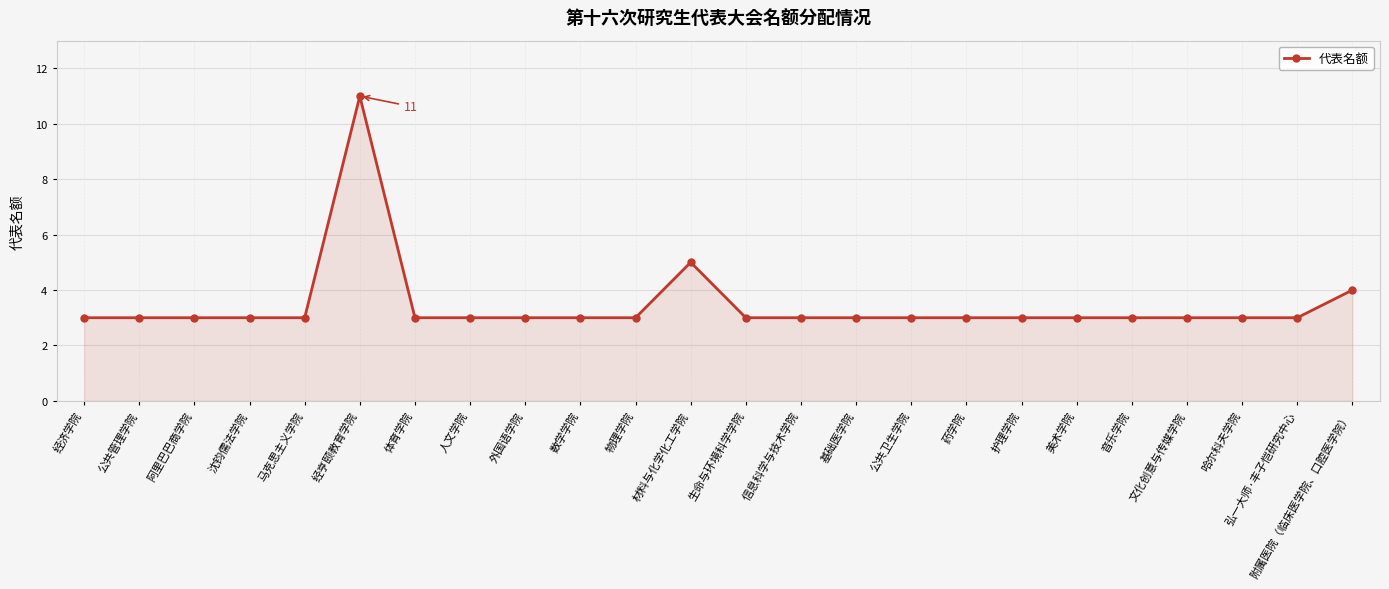

The value at 物理学院 is 2. True or false?

False